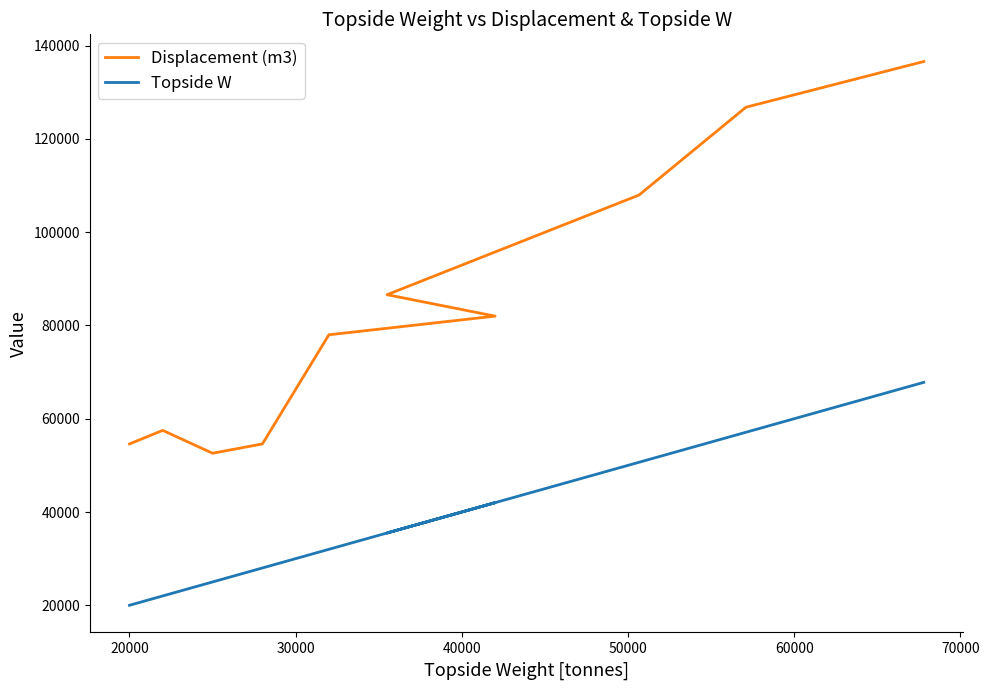

What is the sum of all Displacement (m3) values?

837262